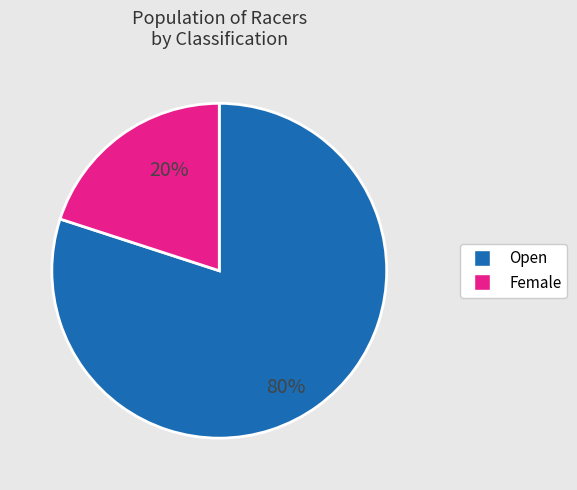

To the nearest percent, what portion does Female represent?

20%